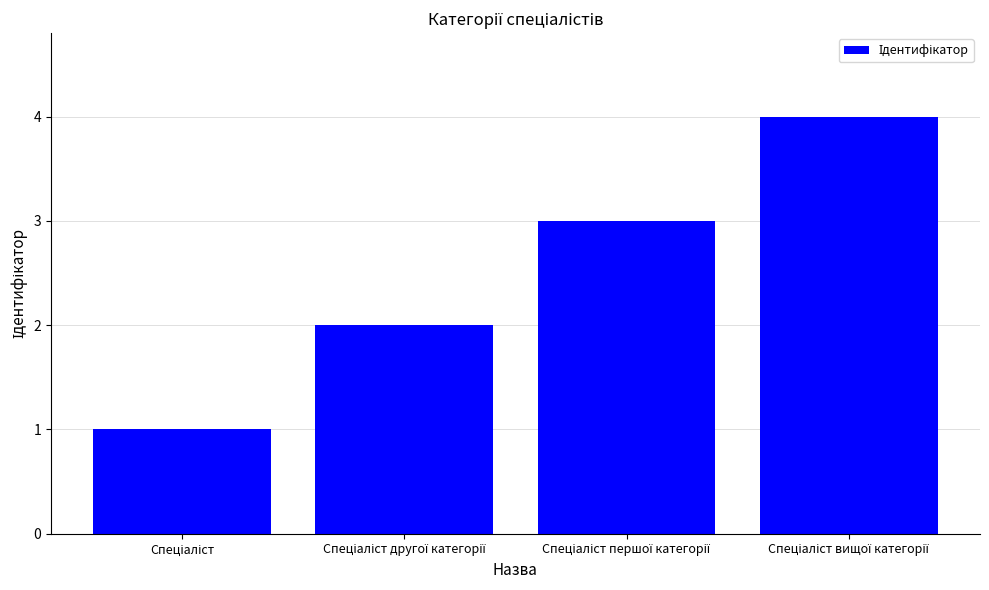

What is the greatest value displayed?

4